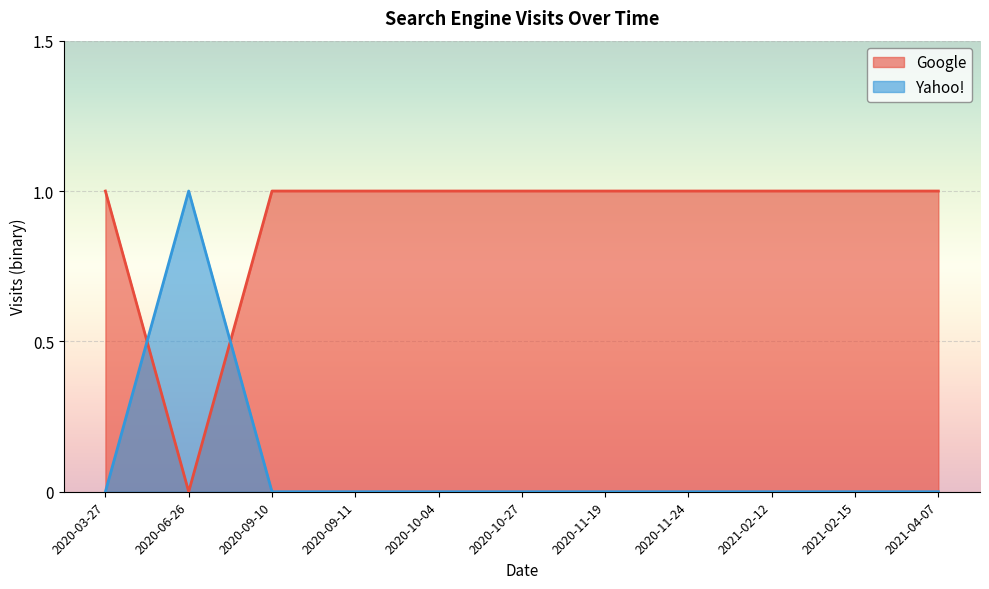

At which category does Yahoo! reach its first local peak?

2020-06-26